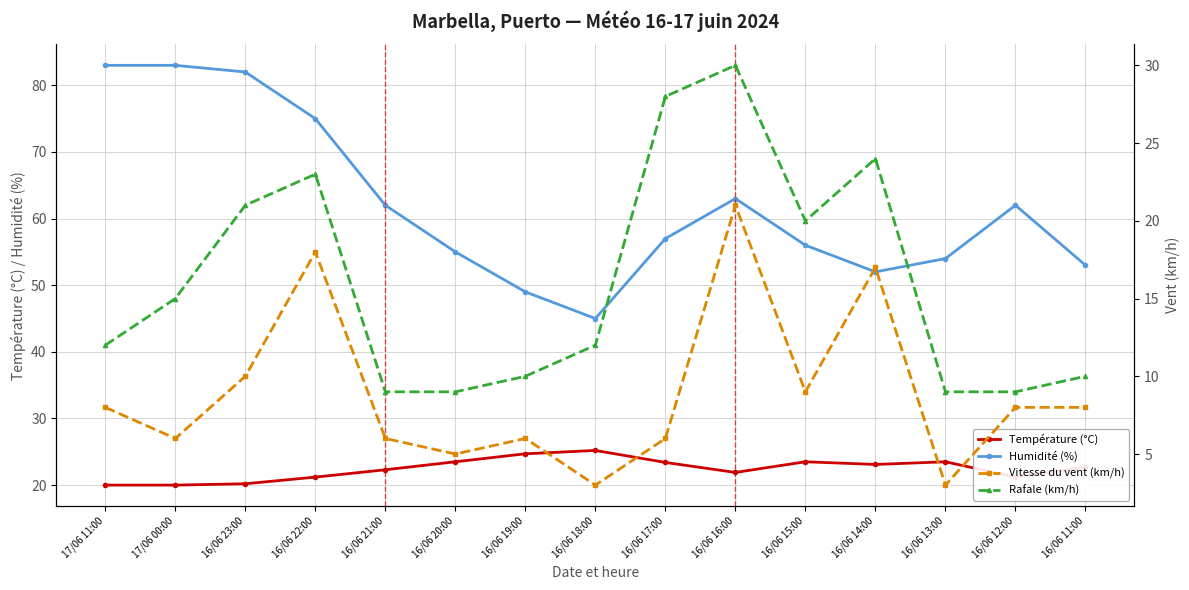

True or false: Température (°C) and Humidité (%) cross at least once.

False